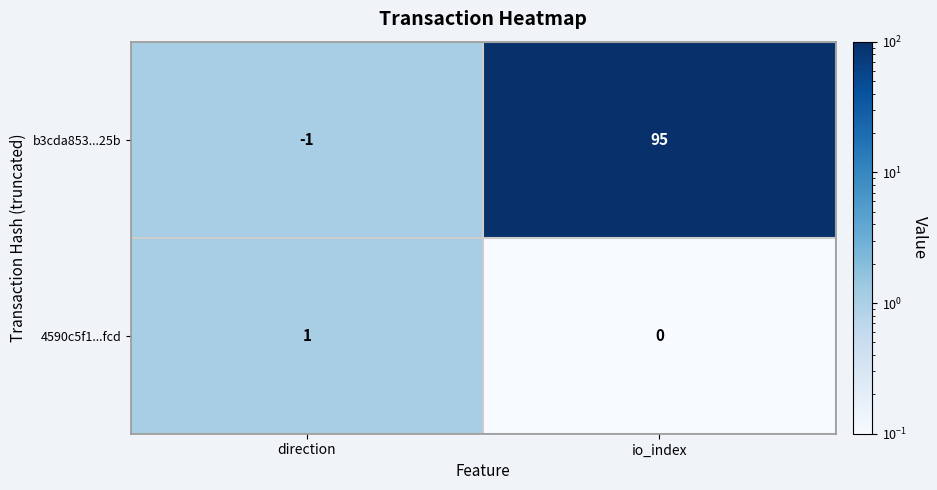

Reading left to right, transcribe all the data shown in this chart.

b3cda853...25b: -1	95
4590c5f1...fcd: 1	0